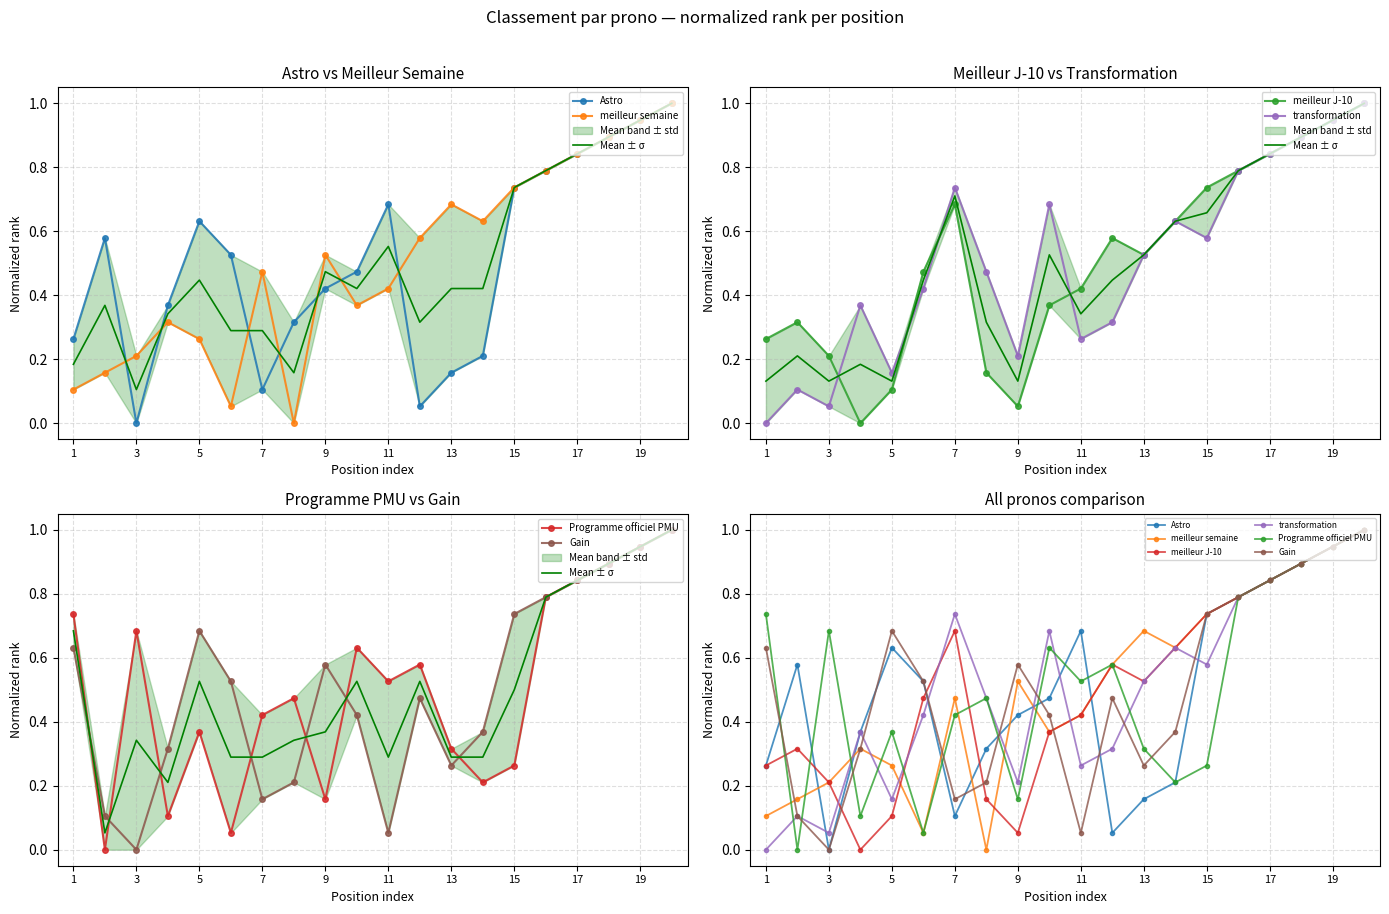

What is the sum of the Programme officiel PMU values at 6 and 16?

0.8